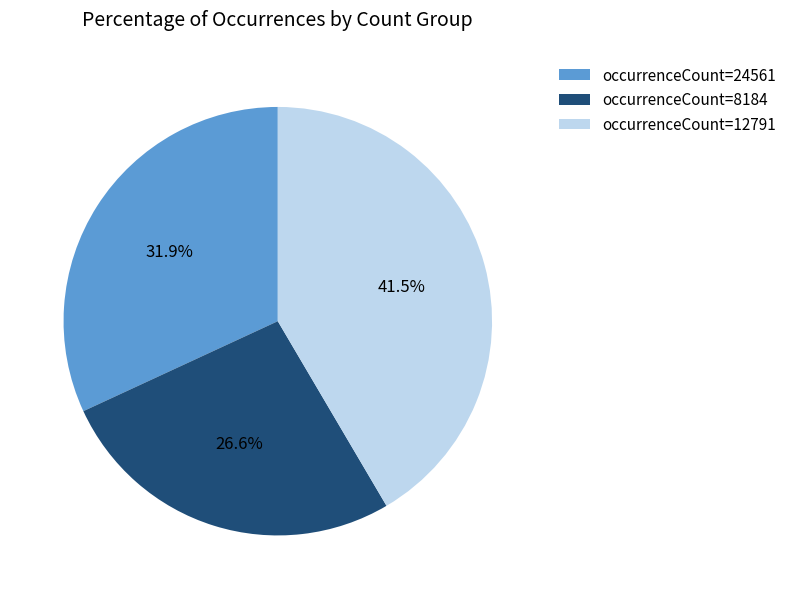

How many slices are in this pie chart?

3